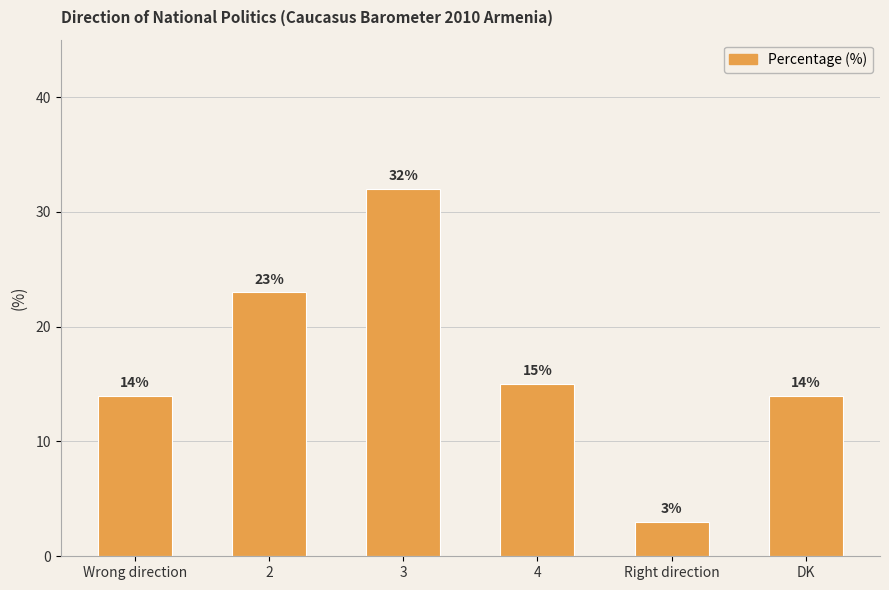

Reading left to right, transcribe all the data shown in this chart.

14	23	32	15	3	14